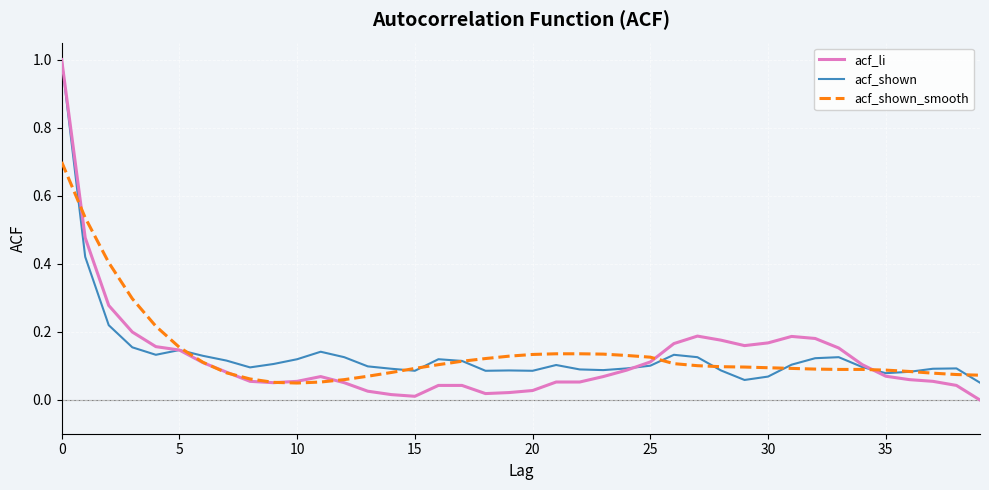

What is the maximum value for acf_shown?

1.0